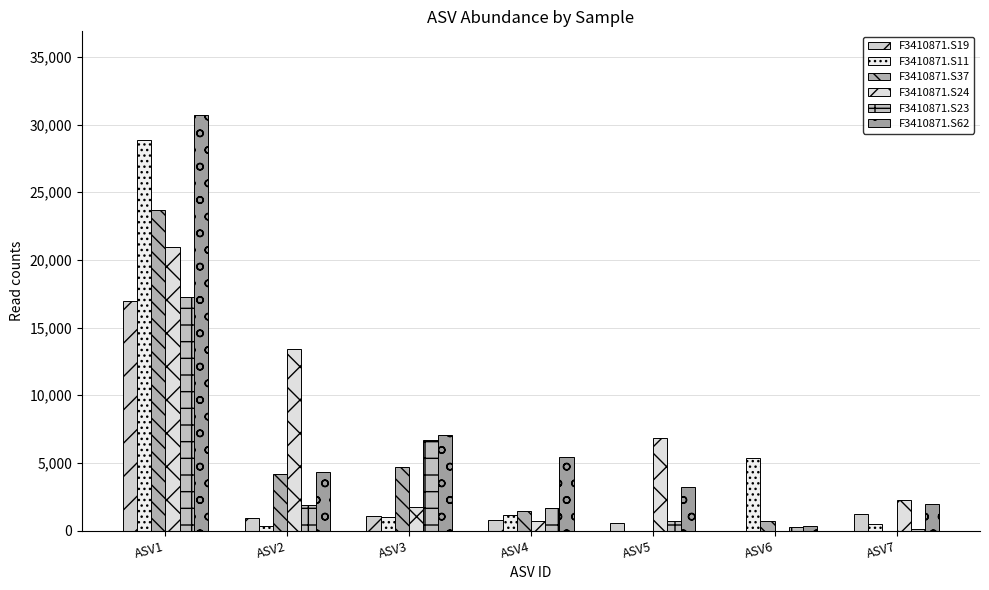

Where does the F3410871.S62 series first go above 4300?

ASV1